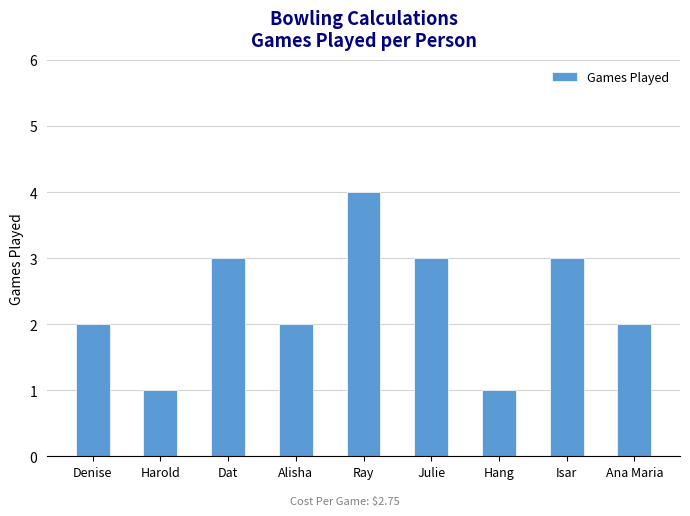

What is the label of the 3rd bar from the right?

Hang